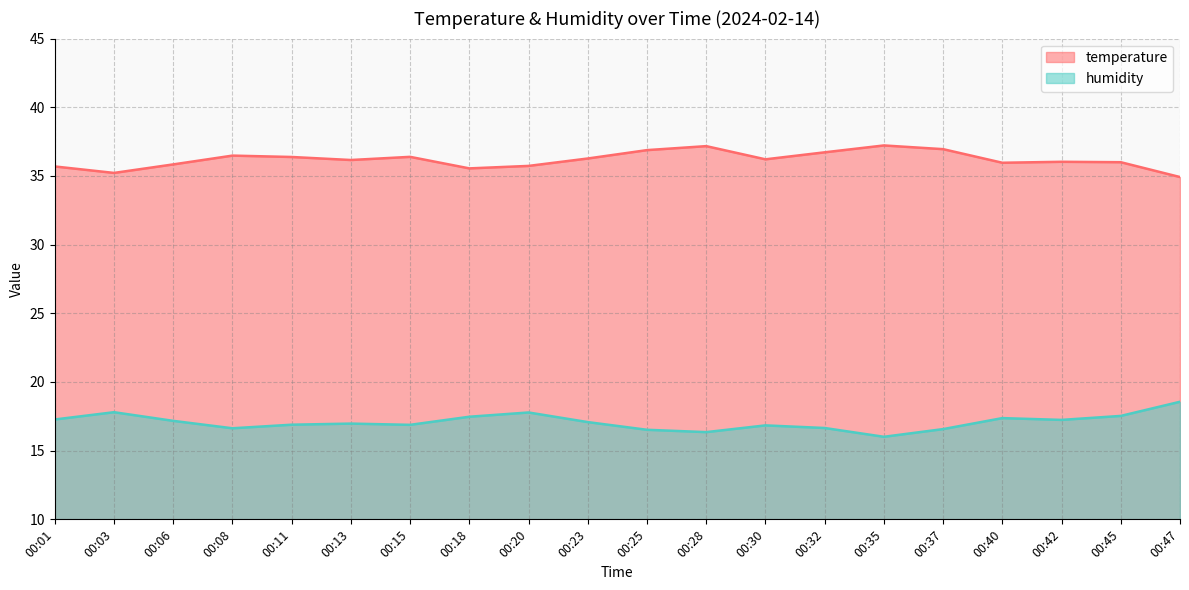

Where does the temperature series first go above 36?

00:08